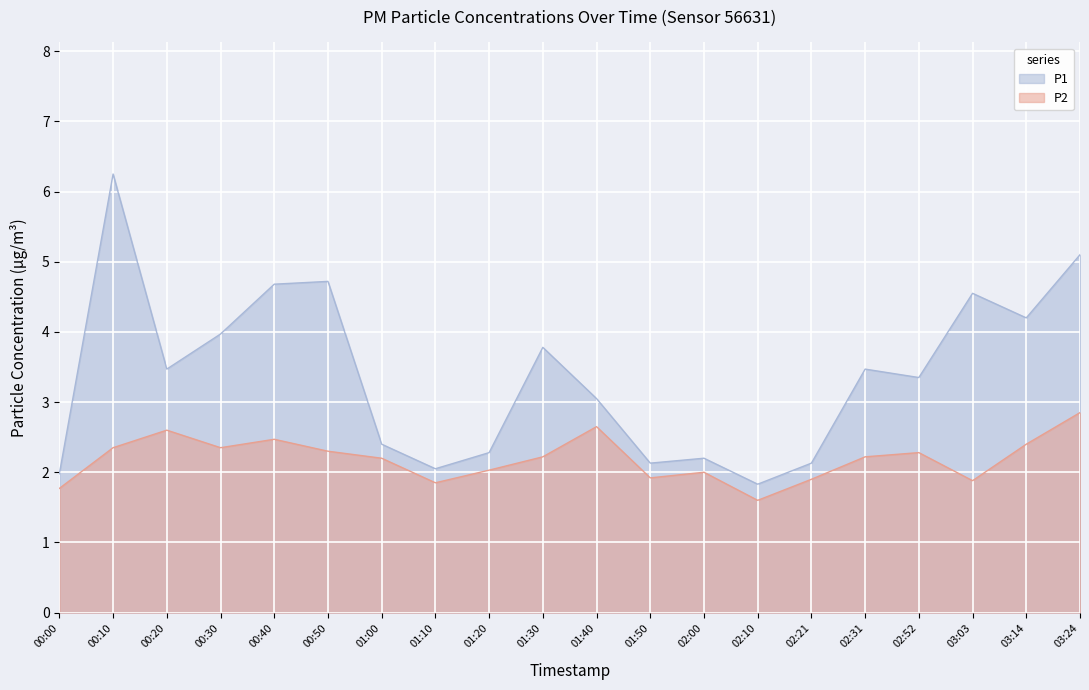

What is the highest value of the P2 series?

2.9